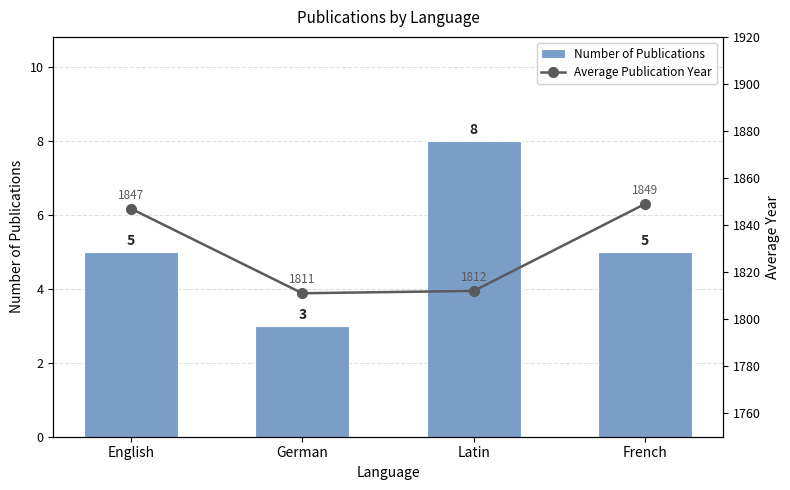

Which label corresponds to the smallest value in the chart?

German